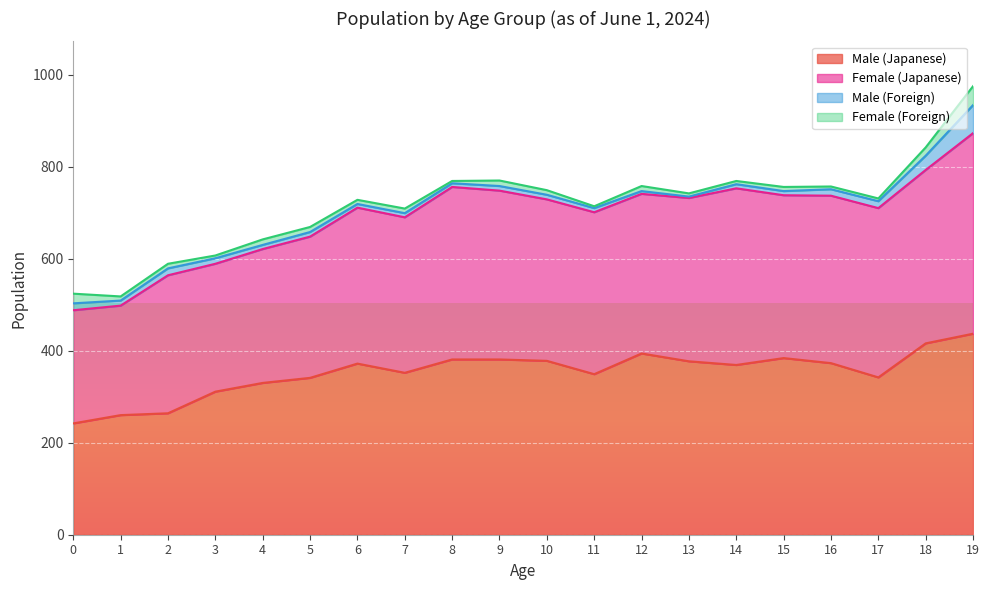

True or false: Female (Japanese) has more than 2 points higher than both neighbors.

True